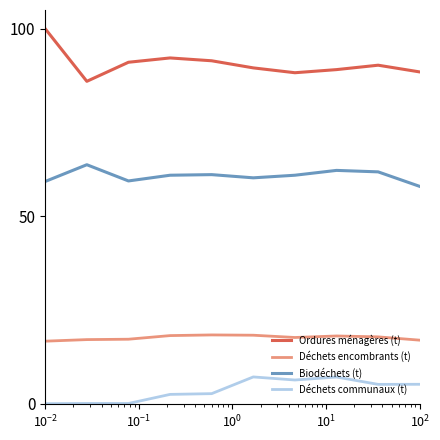

List the series in order of their overall mean, lowest first.

Déchets communaux (t), Déchets encombrants (t), Biodéchets (t), Ordures ménagères (t)